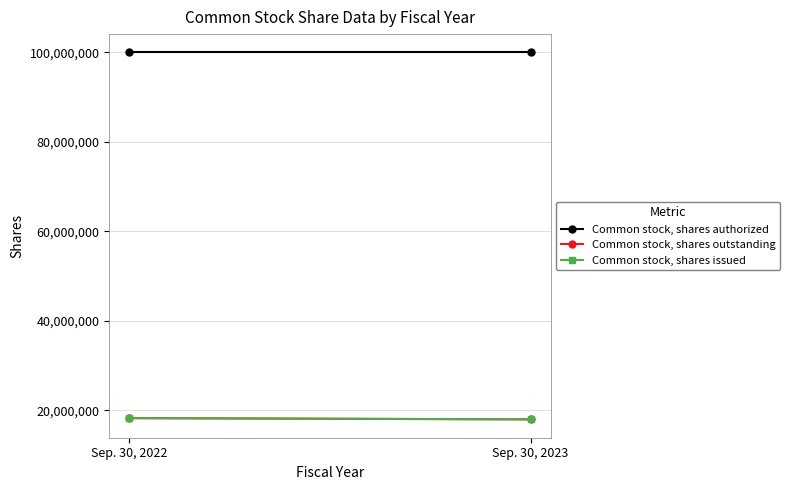

What is the approximate value of Common stock, shares issued at Sep. 30, 2023, to the nearest 100?

17970000